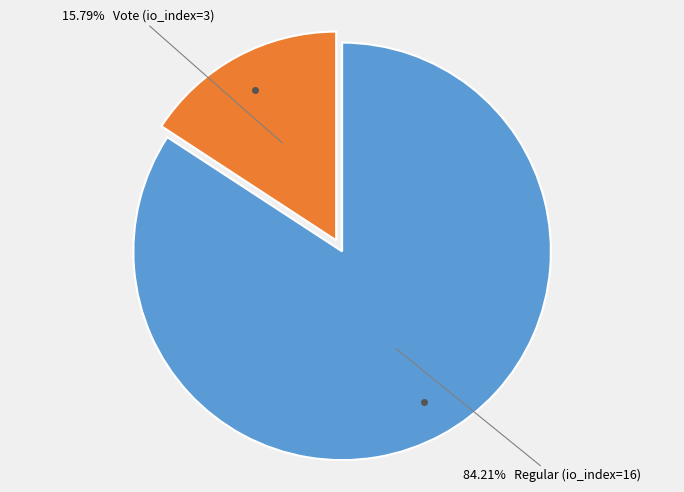

Is there a majority slice in this chart?

Yes